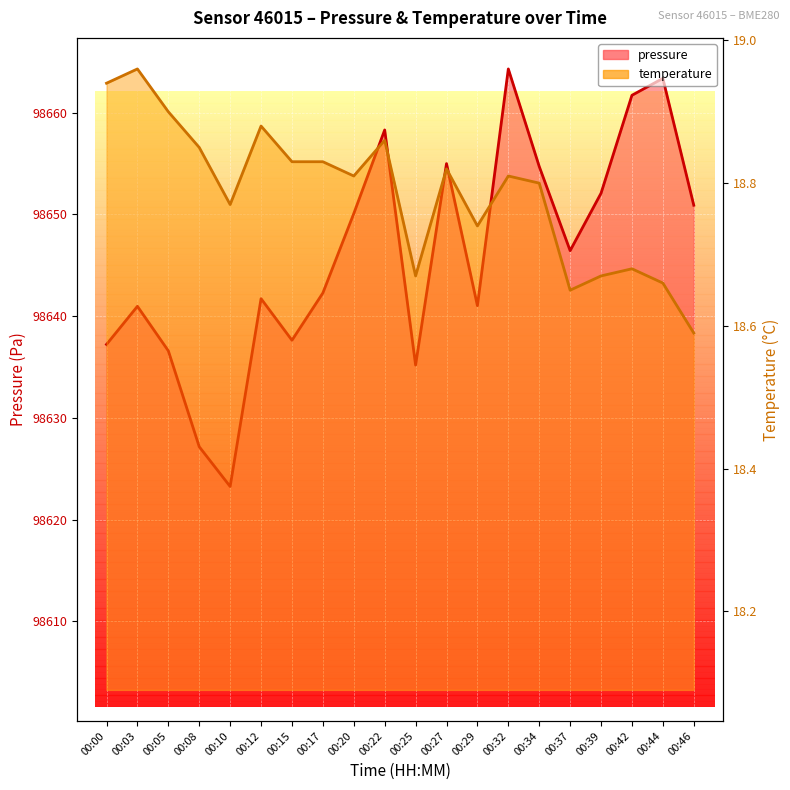

How many lines are shown in the chart?

2